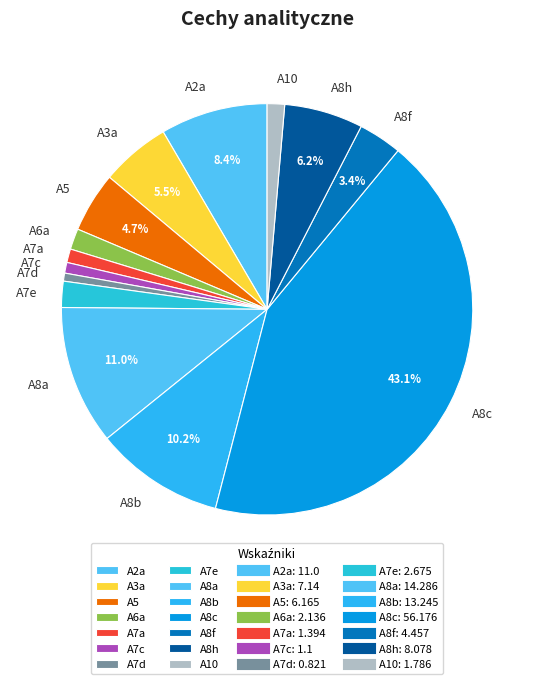

Count the number of slices in the pie.

14